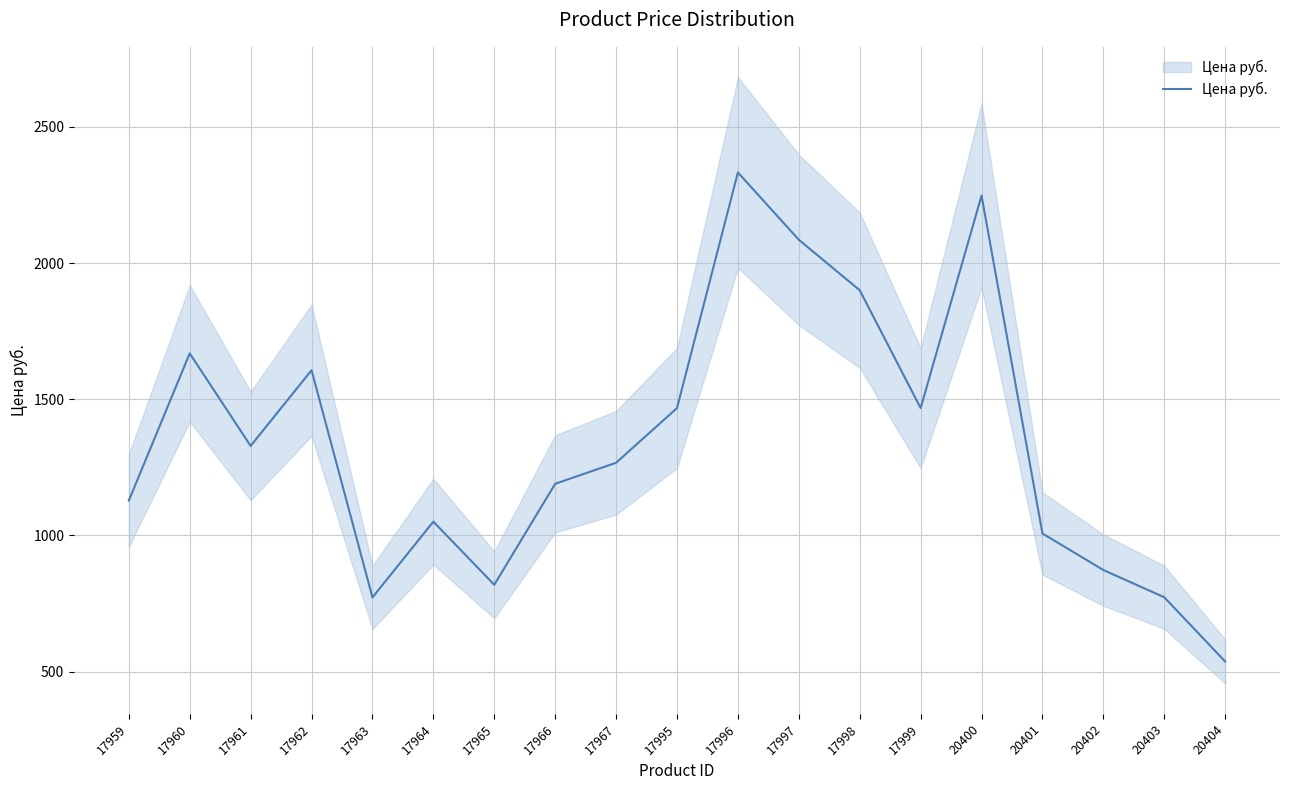

Rank the categories by value from lowest to highest.

20404, 17963, 20403, 17965, 20402, 20401, 17964, 17959, 17966, 17967, 17961, 17995, 17999, 17962, 17960, 17998, 17997, 20400, 17996